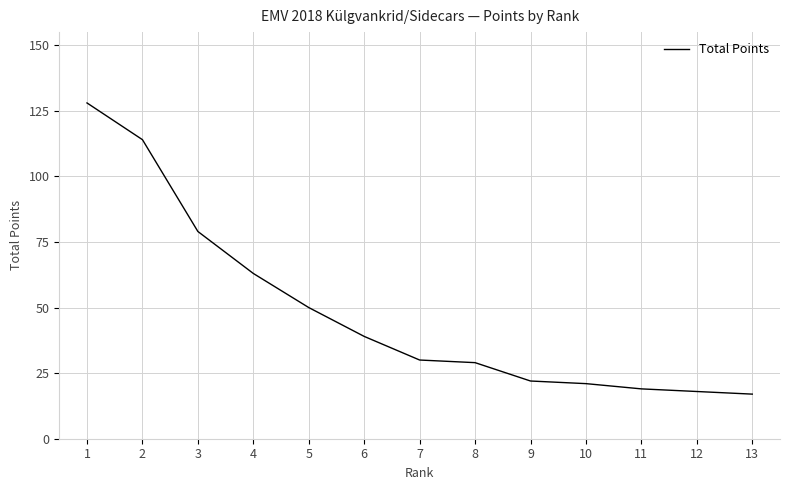

What is the sum of the values at 2 and 8?

143